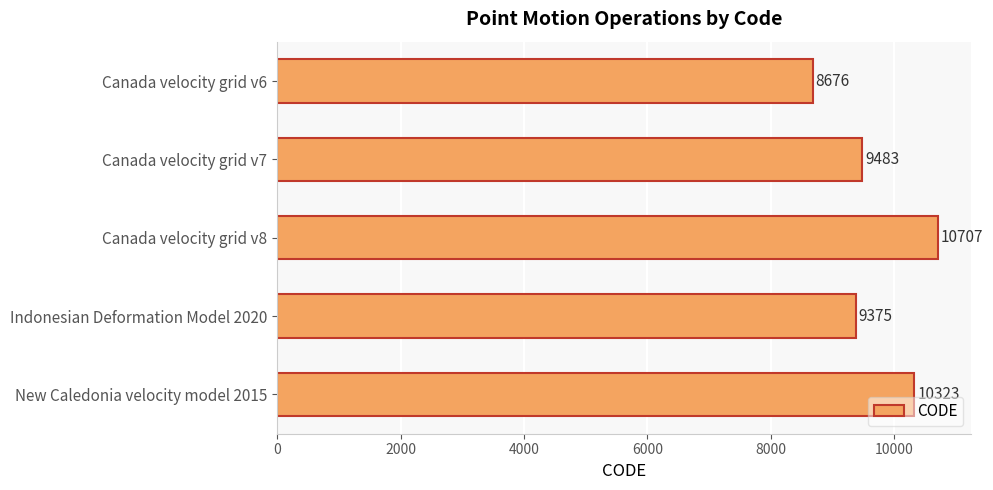

Reading top to bottom, extract all data points from this chart.

8676	9483	10707	9375	10323